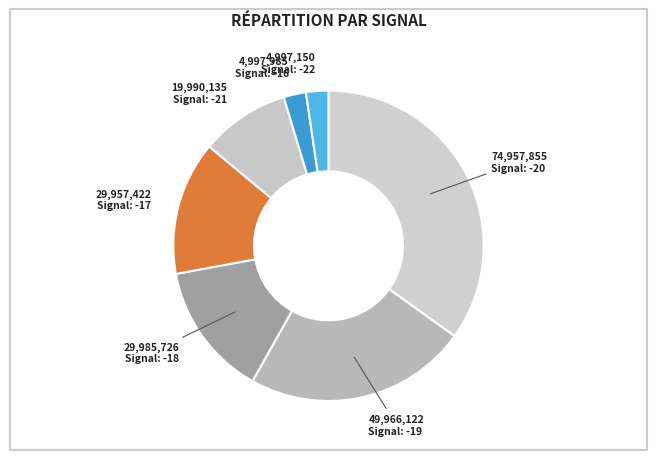

How many segments does this pie chart have?

7